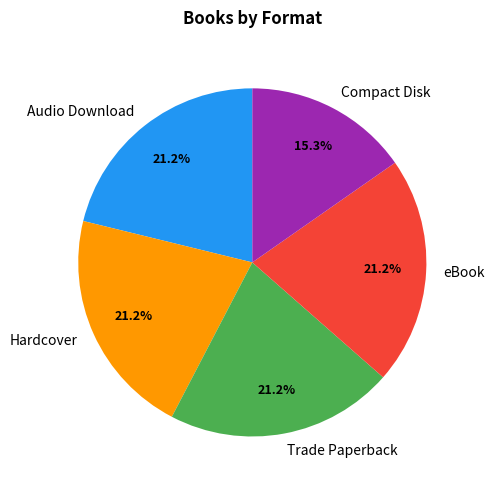

Is there a majority slice in this chart?

No